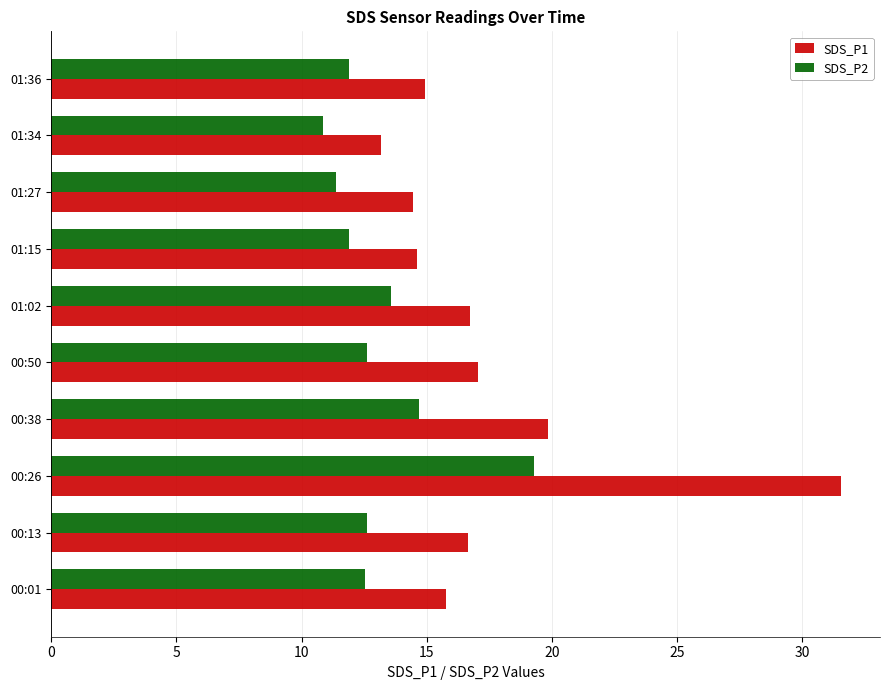

What is the sum of all SDS_P2 values?

131.3